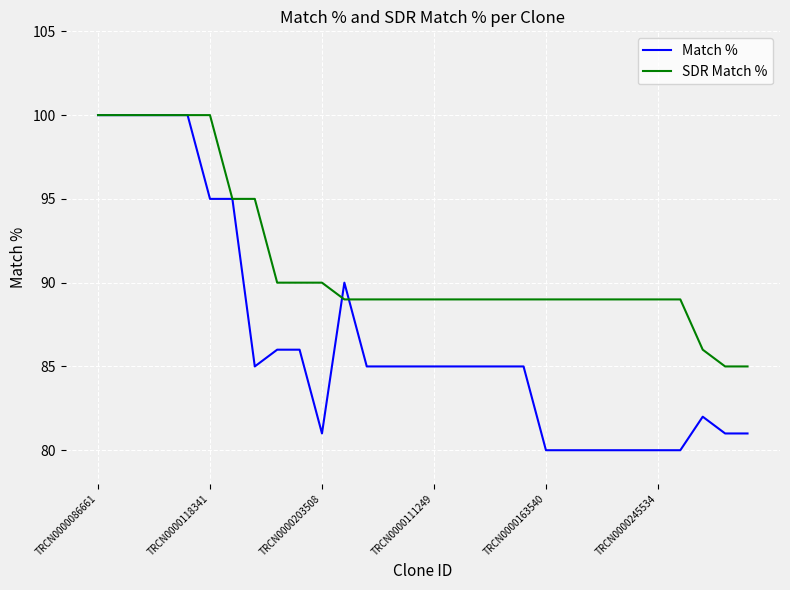

After their last crossing, which series has the higher values: SDR Match % or Match %?

SDR Match %